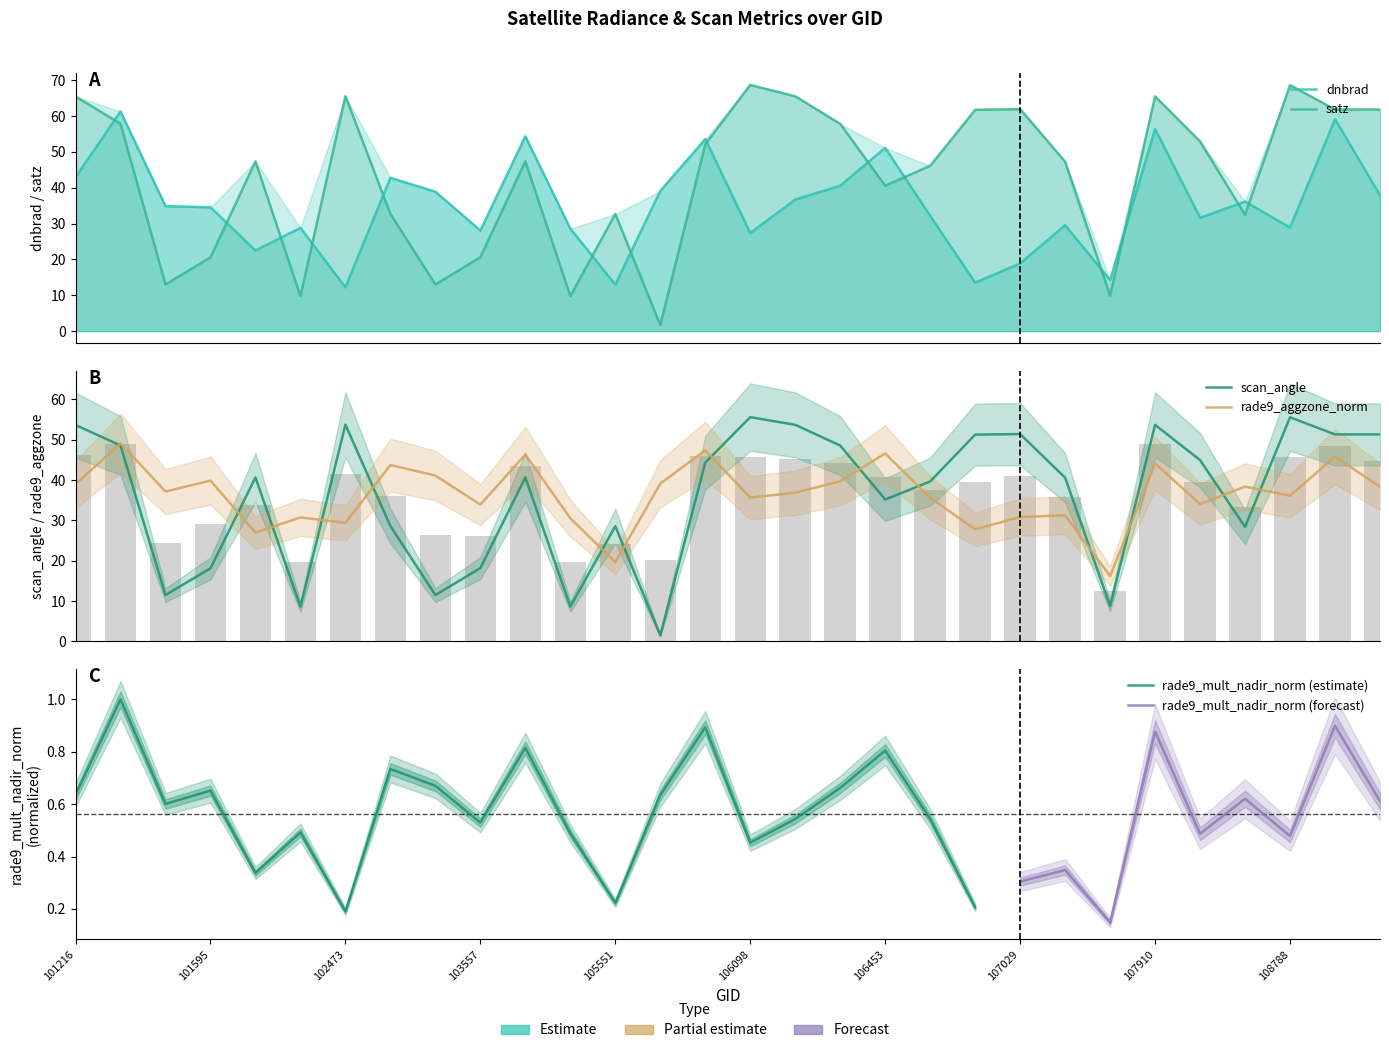

What is the average value of the rade9_aggzone_norm series?

36.4